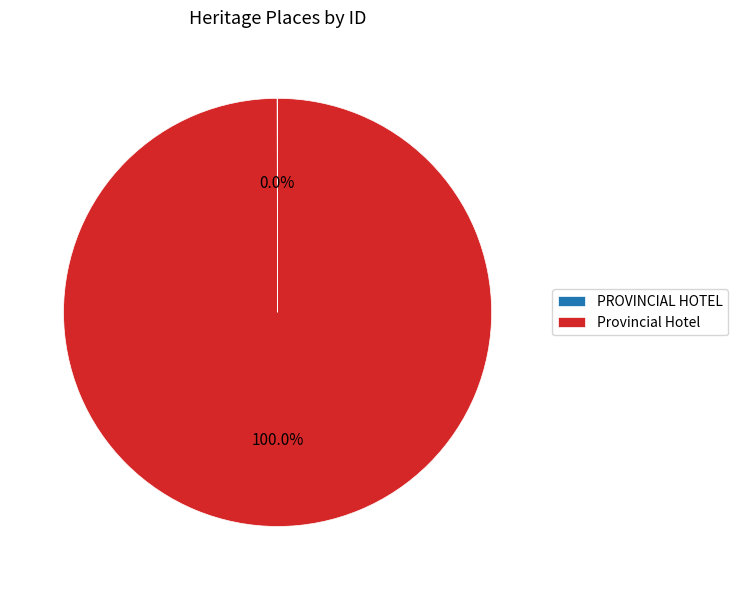

Which slice represents more than half of the pie?

Provincial Hotel